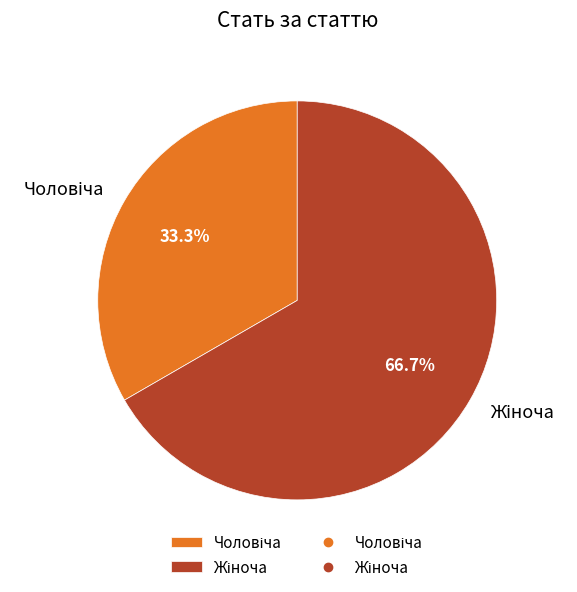

Does any single category account for the majority?

Yes